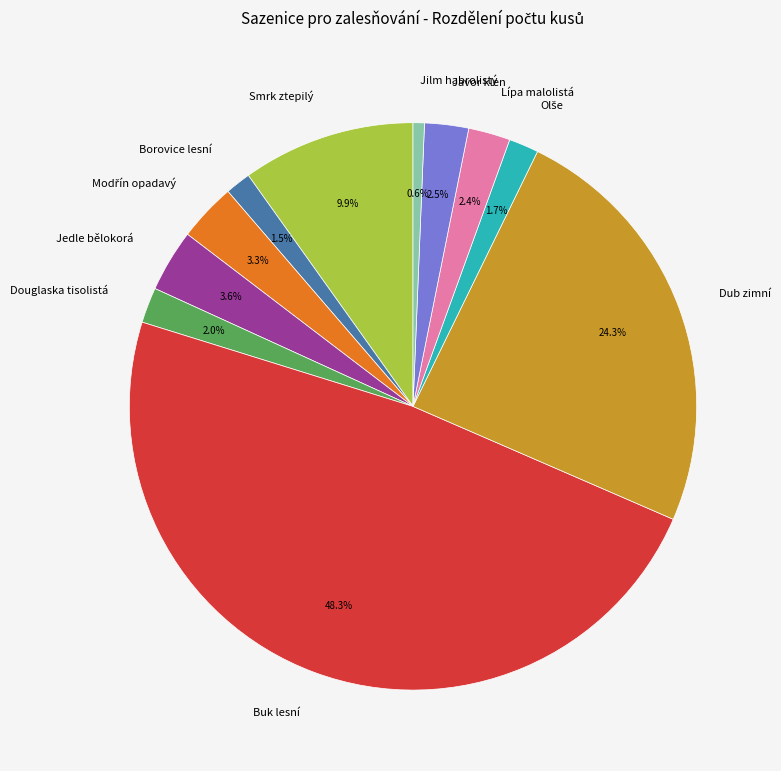

What is the smallest slice in the pie chart?

Jilm habrolistý